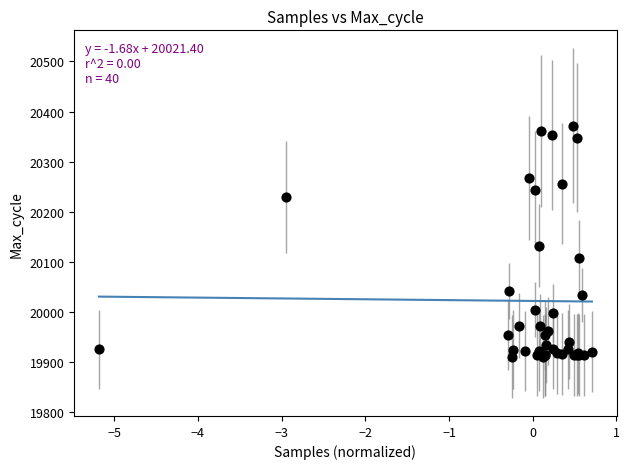

What Y value in the scatter plot is closest to 20141?

20132